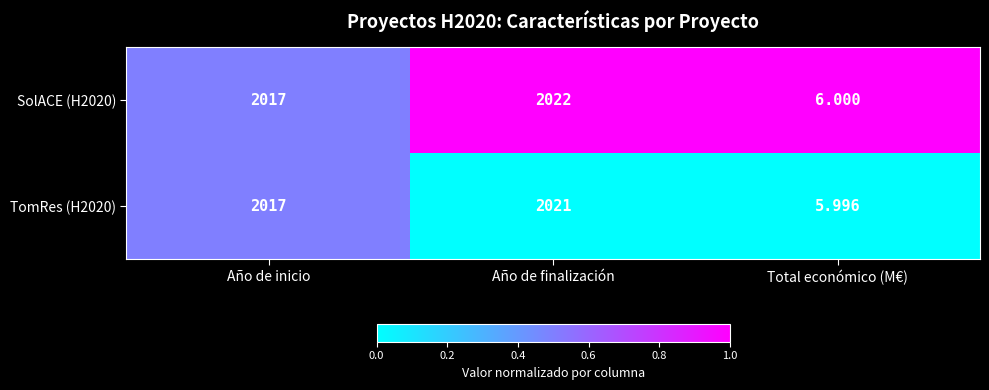

Where is TomRes (H2020) nearest to the value 1013?

Año de inicio